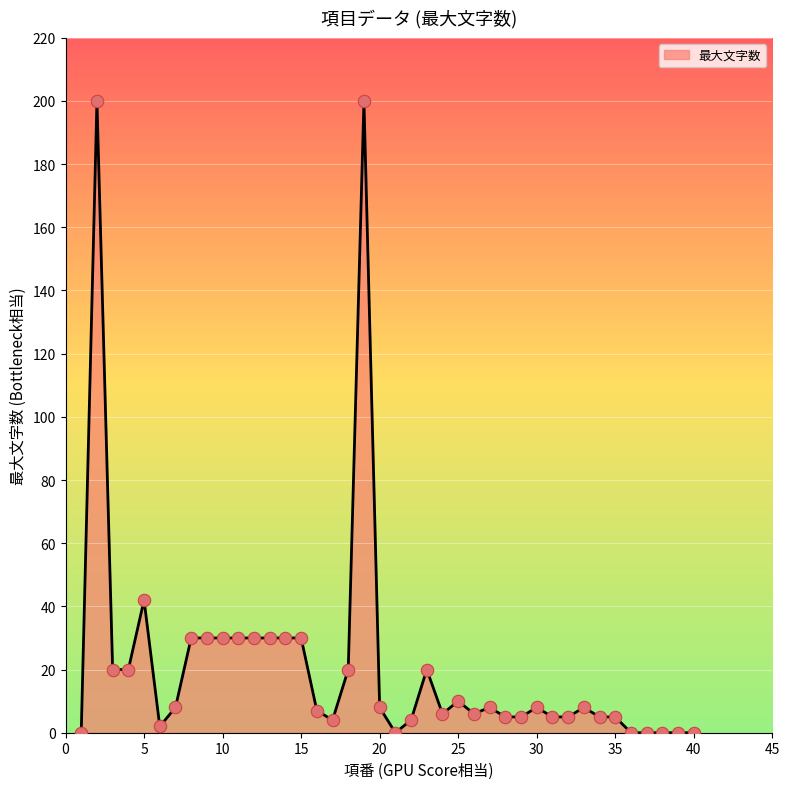

What is the greatest value displayed?

200